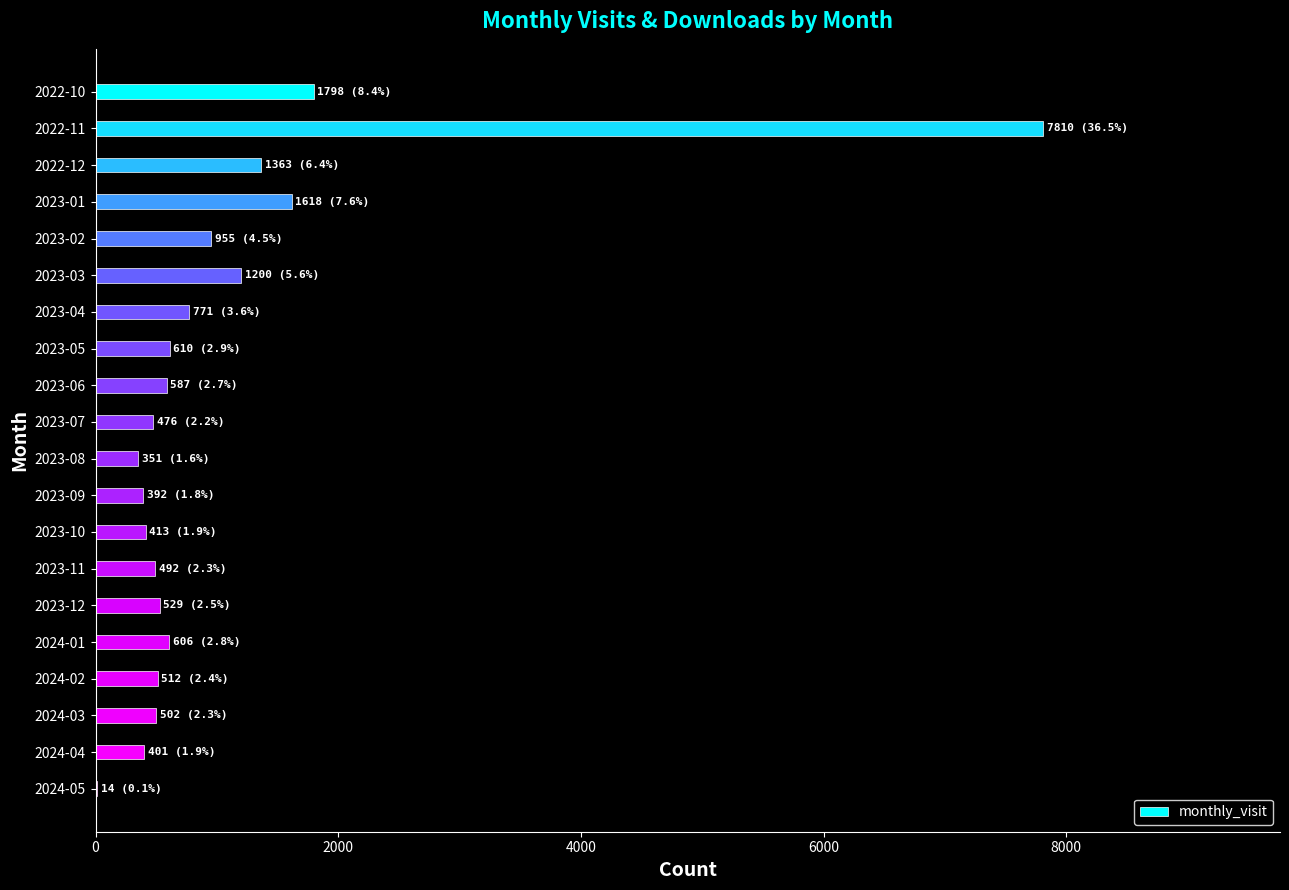

The value at 2023-09 is 392. True or false?

True